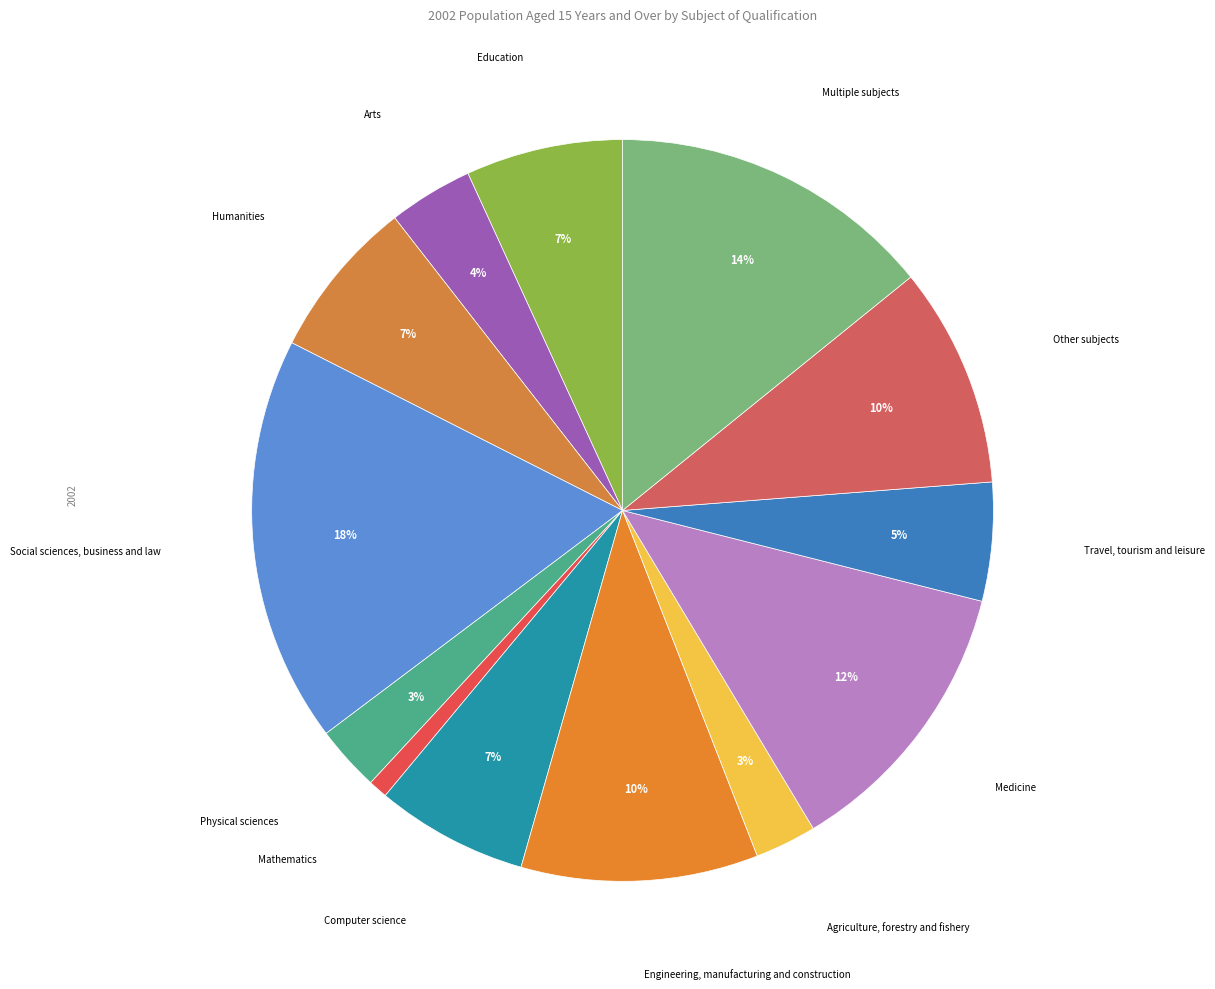

Rank the categories by value from highest to lowest.

Social sciences, business and law, Multiple subjects, Medicine, Engineering, manufacturing and construction, Other subjects, Humanities, Education, Computer science, Travel, tourism and leisure, Arts, Physical sciences, Agriculture, forestry and fishery, Mathematics